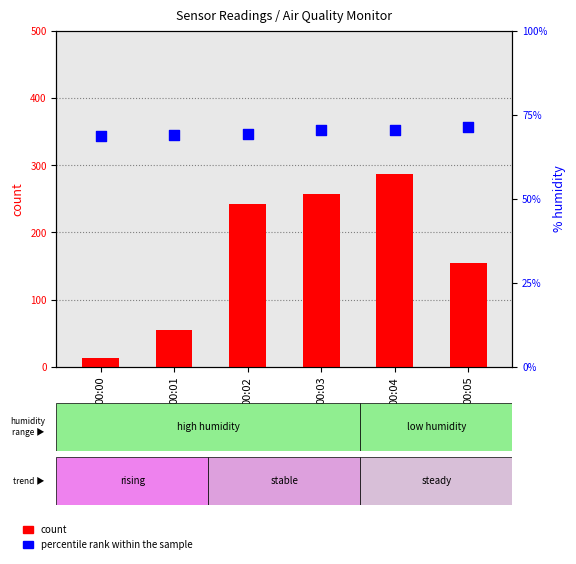

Which series has the largest Y range (max minus min)?

count